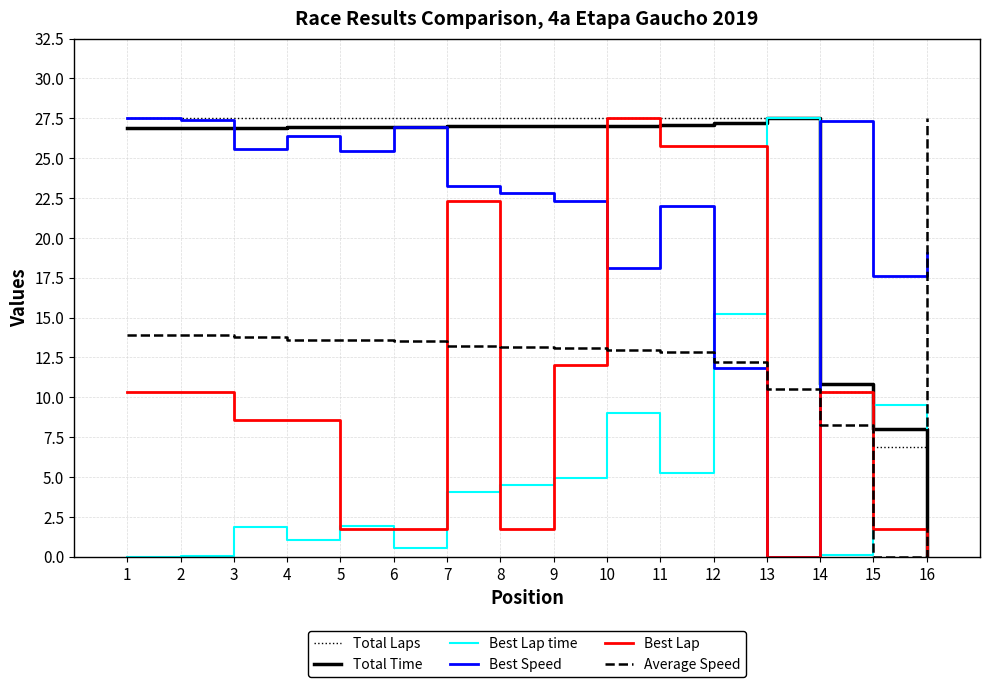

Between 4 and 16, which series saw the biggest shift?

Total Laps